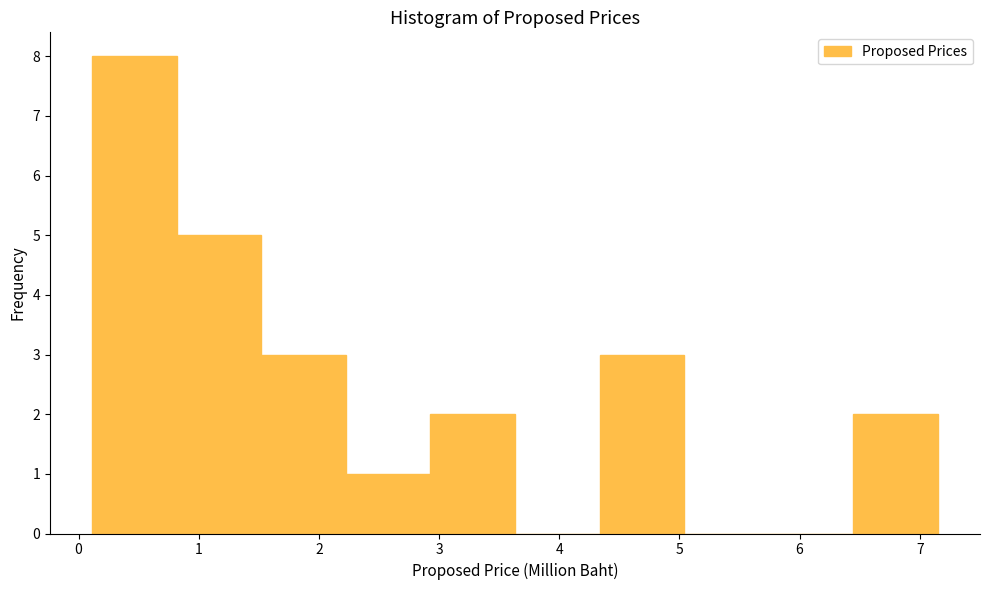

Reading left to right, transcribe this chart: for each bar, give the range it covers on the x-axis and its height. Neither the bar edges nor the heights are printed on the chart, so give them approximately, as read against the axes.

0.1 to 0.8: 8
0.8 to 1.5: 5
1.5 to 2.2: 3
2.2 to 2.9: 1
2.9 to 3.6: 2
3.6 to 4.3: 0
4.3 to 5.0: 3
5.0 to 5.7: 0
5.7 to 6.4: 0
6.4 to 7.2: 2